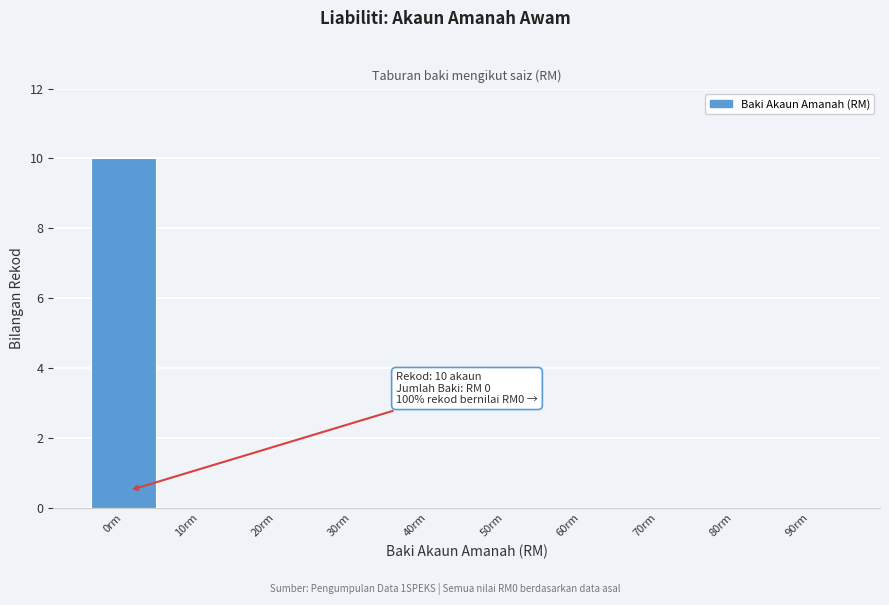

Reading right to left, list all the values displayed in this chart.

90rm=0	80rm=0	70rm=0	60rm=0	50rm=0	40rm=0	30rm=0	20rm=0	10rm=0	0rm=10